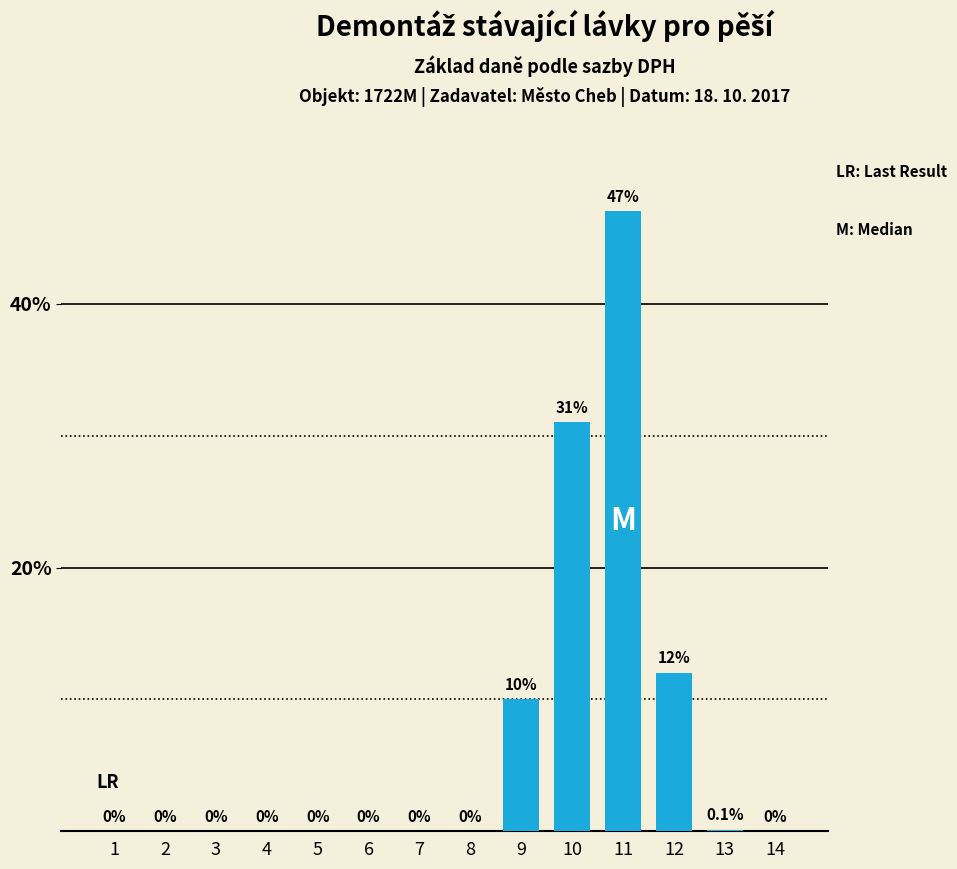

Count the number of categories in the chart.

14